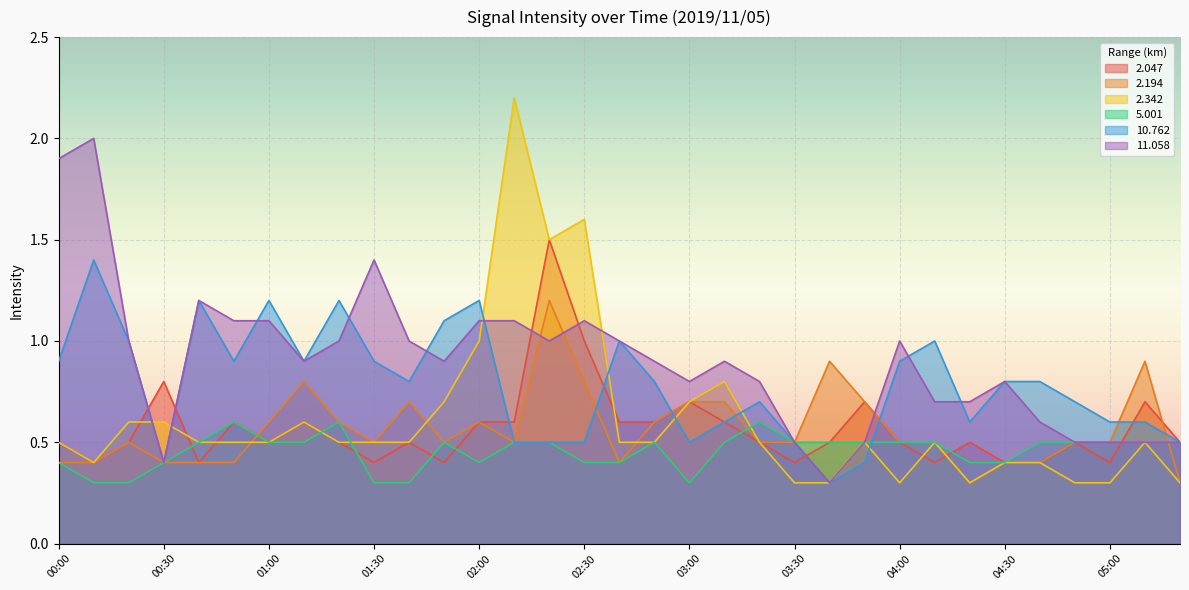

Reading left to right, extract all data points from this chart.

2.047: 00:00=0.5	00:10=0.4	00:20=0.5	00:30=0.8	00:40=0.4	00:50=0.6	01:00=0.5	01:10=0.6	01:20=0.5	01:30=0.4	01:40=0.5	01:50=0.4	02:00=0.6	02:10=0.6	02:20=1.5	02:30=1.0	02:40=0.6	02:50=0.6	03:00=0.7	03:10=0.6	03:20=0.5	03:30=0.4	03:40=0.5	03:50=0.7	04:00=0.5	04:10=0.4	04:20=0.5	04:30=0.4	04:40=0.4	04:50=0.5	05:00=0.4	05:10=0.7	05:20=0.5
2.194: 00:00=0.4	00:10=0.4	00:20=0.5	00:30=0.4	00:40=0.4	00:50=0.4	01:00=0.6	01:10=0.8	01:20=0.6	01:30=0.5	01:40=0.7	01:50=0.5	02:00=0.6	02:10=0.5	02:20=1.2	02:30=0.8	02:40=0.4	02:50=0.6	03:00=0.7	03:10=0.7	03:20=0.5	03:30=0.5	03:40=0.9	03:50=0.7	04:00=0.5	04:10=0.5	04:20=0.3	04:30=0.4	04:40=0.4	04:50=0.5	05:00=0.5	05:10=0.9	05:20=0.3
2.342: 00:00=0.5	00:10=0.4	00:20=0.6	00:30=0.6	00:40=0.5	00:50=0.5	01:00=0.5	01:10=0.6	01:20=0.5	01:30=0.5	01:40=0.5	01:50=0.7	02:00=1.0	02:10=2.2	02:20=1.5	02:30=1.6	02:40=0.5	02:50=0.5	03:00=0.7	03:10=0.8	03:20=0.5	03:30=0.3	03:40=0.3	03:50=0.5	04:00=0.3	04:10=0.5	04:20=0.3	04:30=0.4	04:40=0.4	04:50=0.3	05:00=0.3	05:10=0.5	05:20=0.3
5.001: 00:00=0.4	00:10=0.3	00:20=0.3	00:30=0.4	00:40=0.5	00:50=0.6	01:00=0.5	01:10=0.5	01:20=0.6	01:30=0.3	01:40=0.3	01:50=0.5	02:00=0.4	02:10=0.5	02:20=0.5	02:30=0.4	02:40=0.4	02:50=0.5	03:00=0.3	03:10=0.5	03:20=0.6	03:30=0.5	03:40=0.5	03:50=0.5	04:00=0.5	04:10=0.5	04:20=0.4	04:30=0.4	04:40=0.5	04:50=0.5	05:00=0.5	05:10=0.5	05:20=0.5
10.762: 00:00=0.9	00:10=1.4	00:20=1.0	00:30=0.4	00:40=1.2	00:50=0.9	01:00=1.2	01:10=0.9	01:20=1.2	01:30=0.9	01:40=0.8	01:50=1.1	02:00=1.2	02:10=0.5	02:20=0.5	02:30=0.5	02:40=1.0	02:50=0.8	03:00=0.5	03:10=0.6	03:20=0.7	03:30=0.5	03:40=0.3	03:50=0.4	04:00=0.9	04:10=1.0	04:20=0.6	04:30=0.8	04:40=0.8	04:50=0.7	05:00=0.6	05:10=0.6	05:20=0.5
11.058: 00:00=1.9	00:10=2.0	00:20=1.0	00:30=0.4	00:40=1.2	00:50=1.1	01:00=1.1	01:10=0.9	01:20=1.0	01:30=1.4	01:40=1.0	01:50=0.9	02:00=1.1	02:10=1.1	02:20=1.0	02:30=1.1	02:40=1.0	02:50=0.9	03:00=0.8	03:10=0.9	03:20=0.8	03:30=0.5	03:40=0.3	03:50=0.5	04:00=1.0	04:10=0.7	04:20=0.7	04:30=0.8	04:40=0.6	04:50=0.5	05:00=0.5	05:10=0.5	05:20=0.5